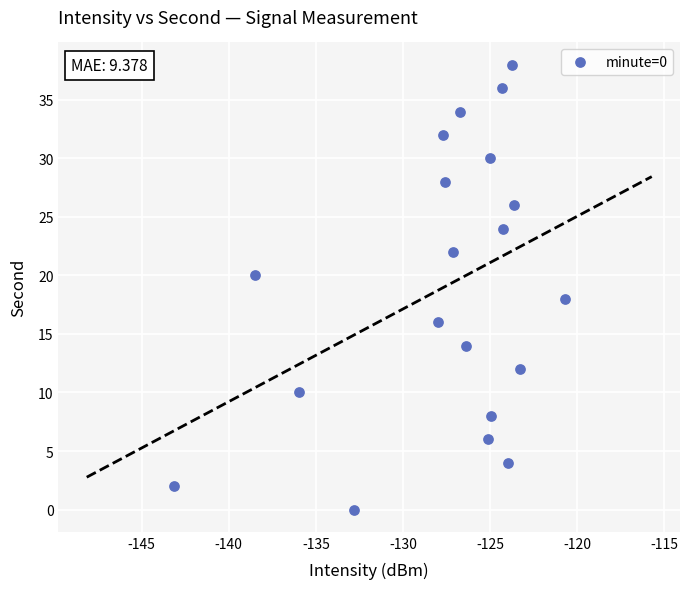

What is the range of Y values (max minus min)?

38